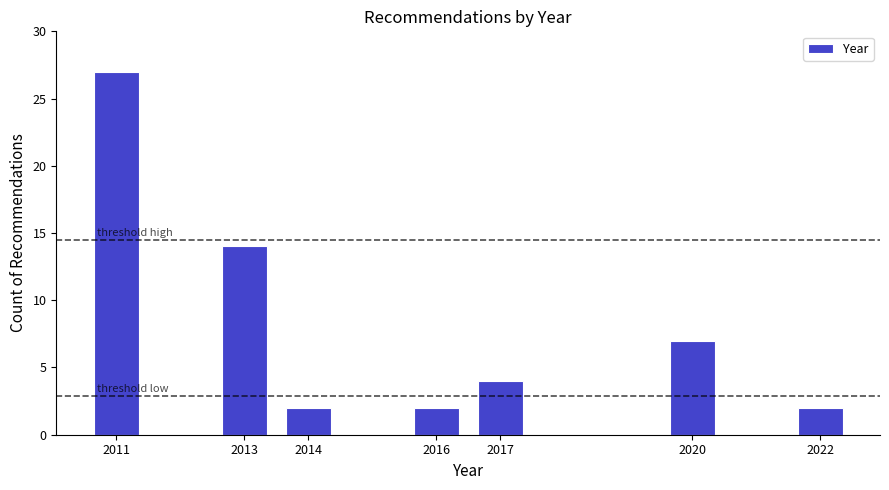

Reading right to left, transcribe all the data shown in this chart.

2	7	4	2	2	14	27